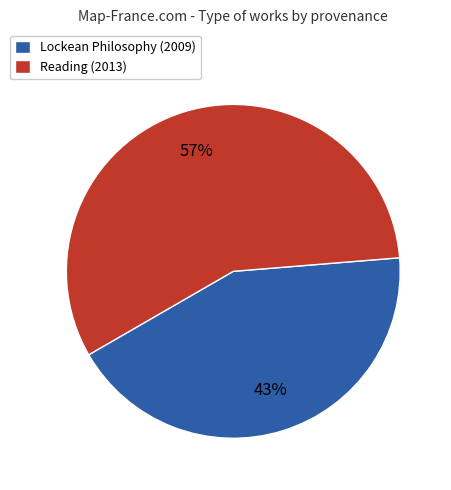

True or false: Reading (2013) accounts for 68% of the total.

False